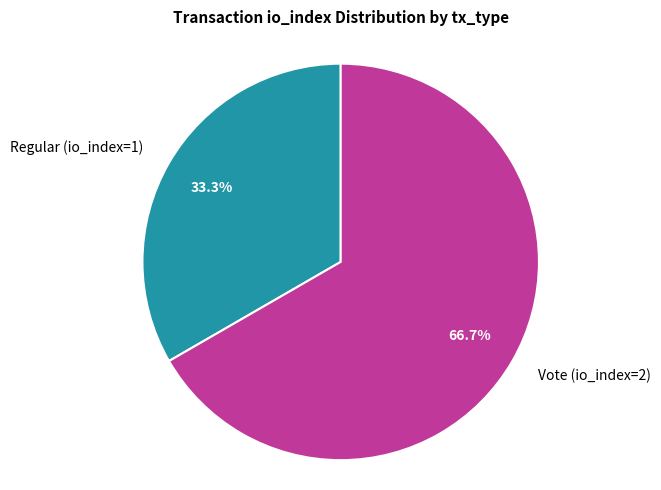

Which has a higher value, Regular (io_index=1) or Vote (io_index=2)?

Vote (io_index=2)